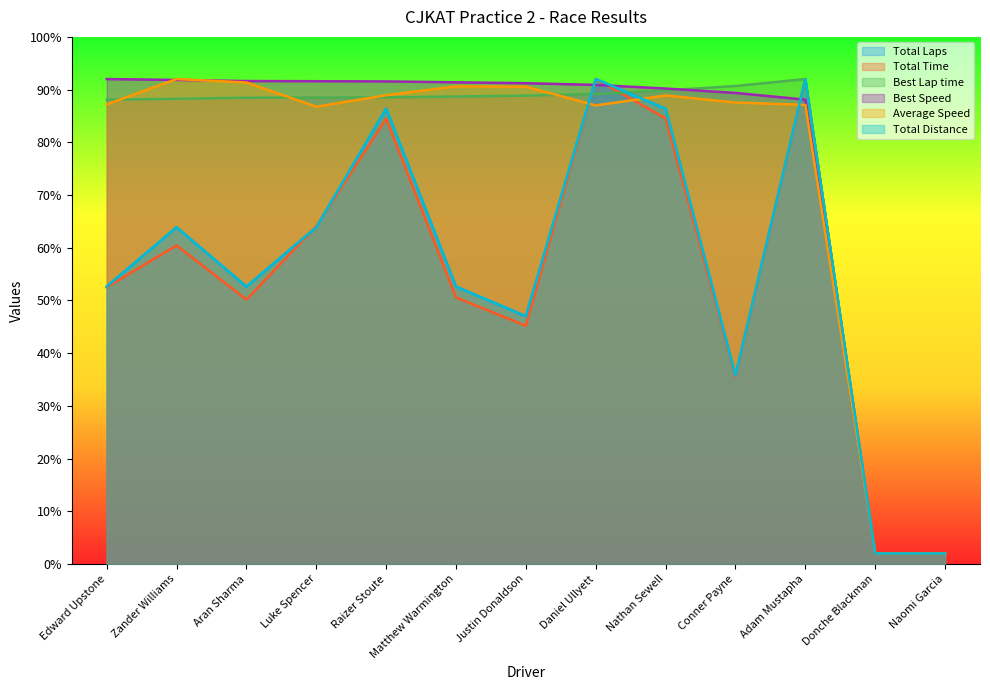

What is the difference between the second highest and minimum values in the Best Speed series?

89.8